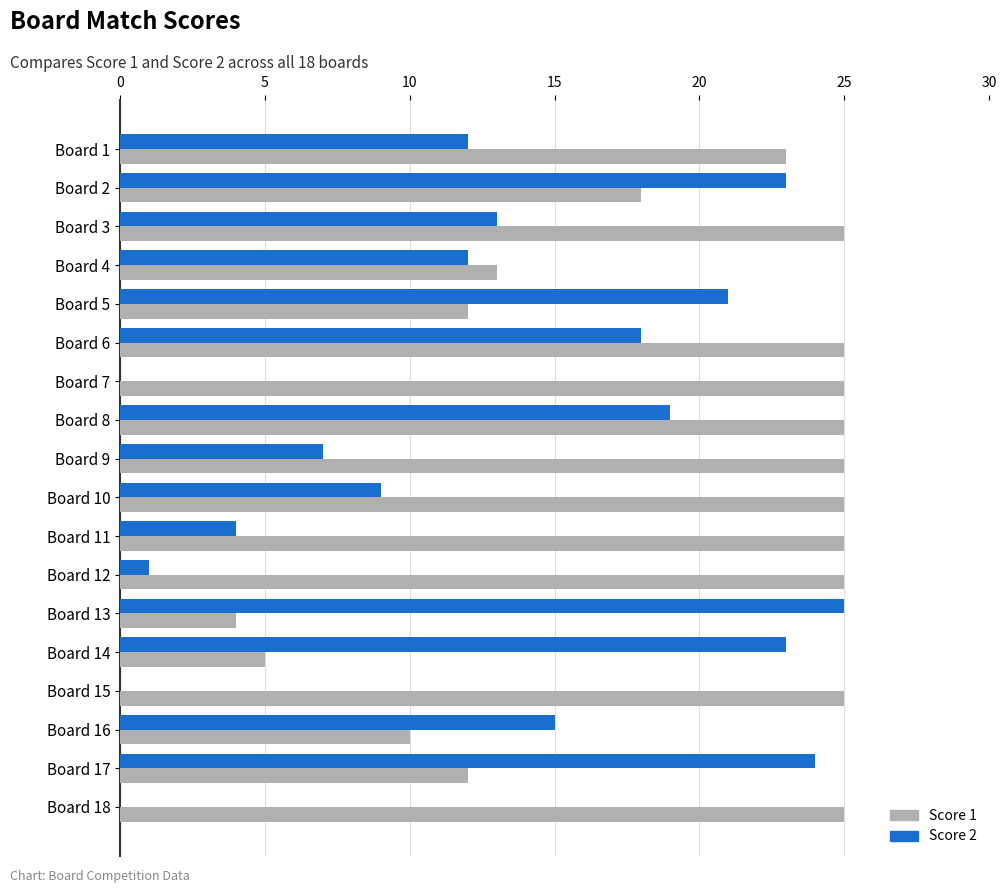

Count the number of data series in this chart.

2